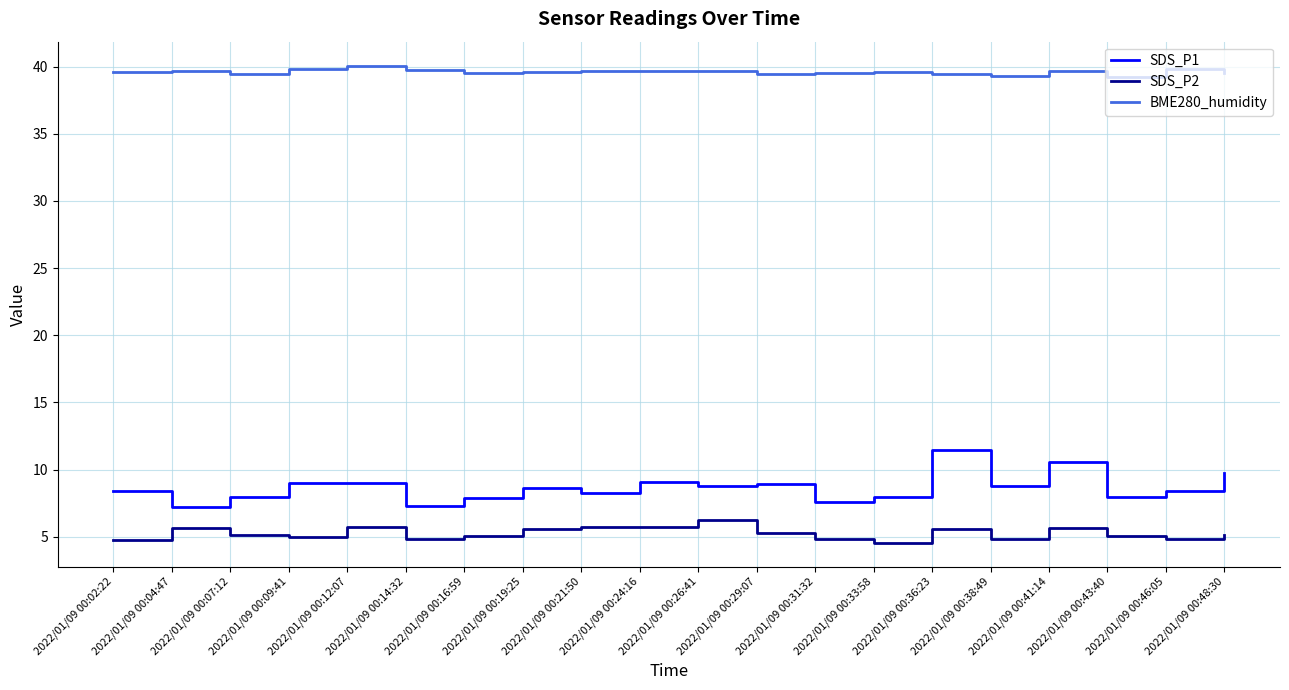

Which series changed the most between 2022/01/09 00:41:14 and 2022/01/09 00:43:40?

SDS_P1